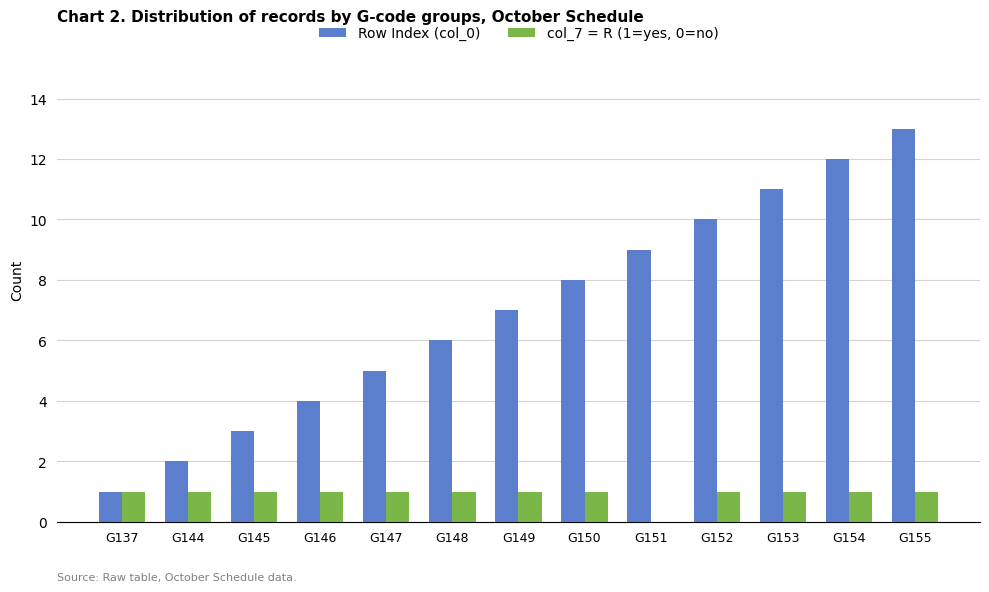

How many data points does each series have?

13